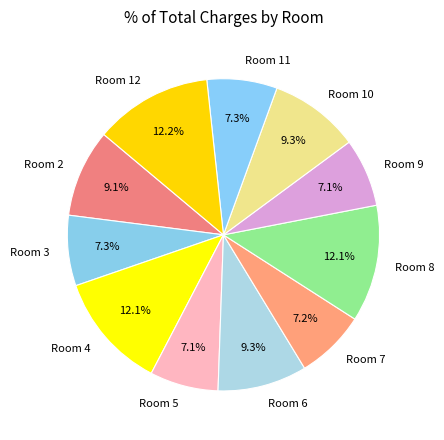

To the nearest percent, what is the average slice percentage?

9%